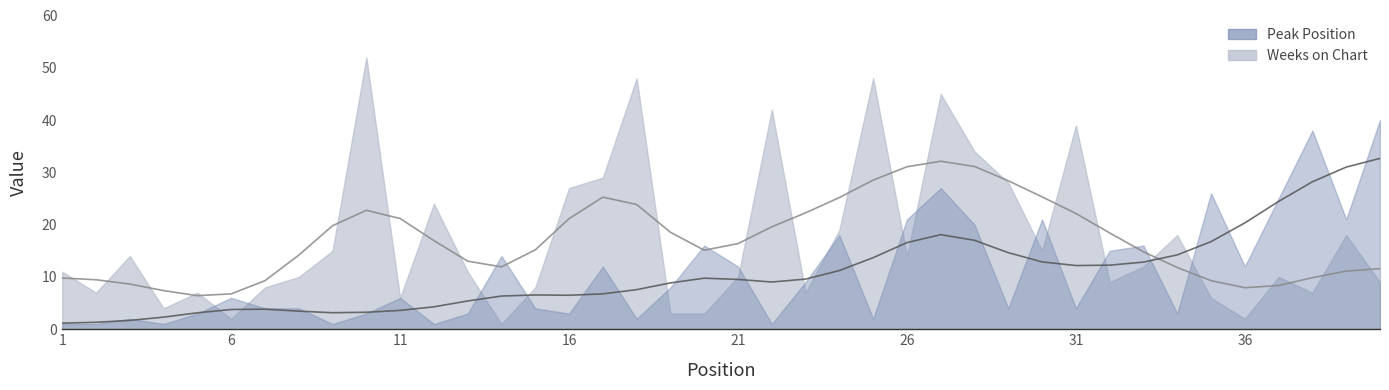

What is the value of the Peak Position point at the 30th from the left?

21